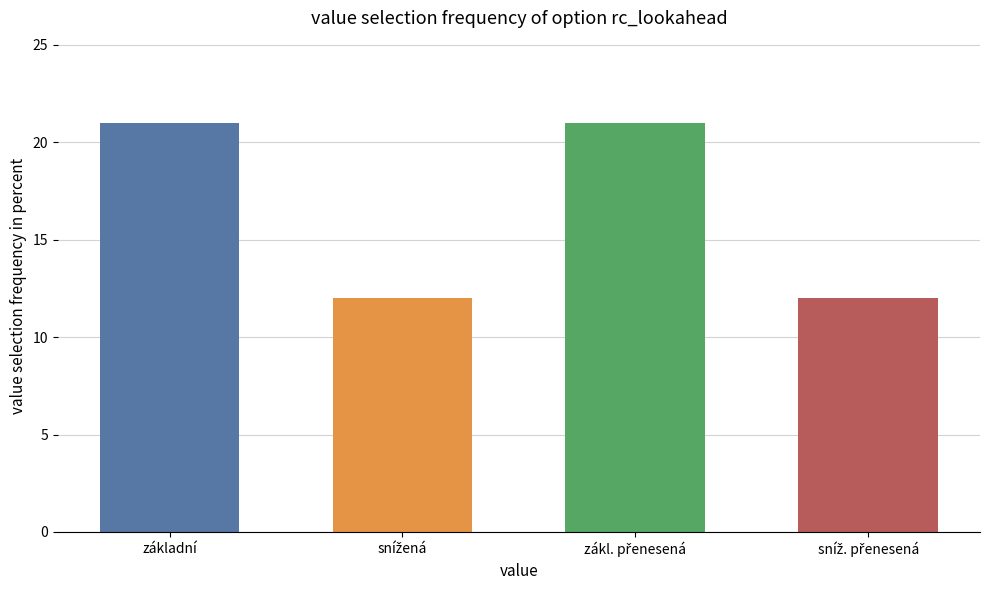

What is the minimum value shown in the chart?

12